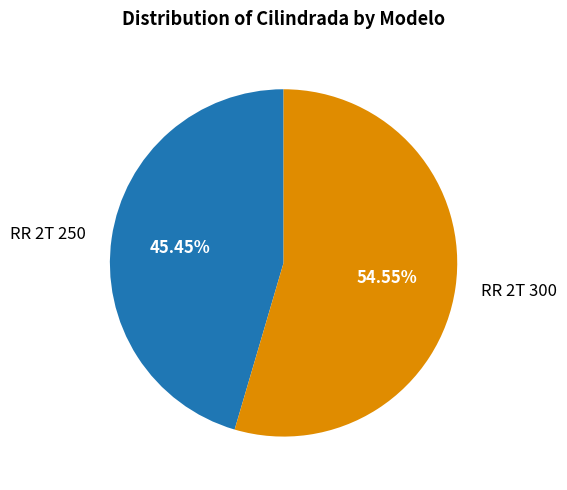

Rank the categories by value from lowest to highest.

RR 2T 250, RR 2T 300